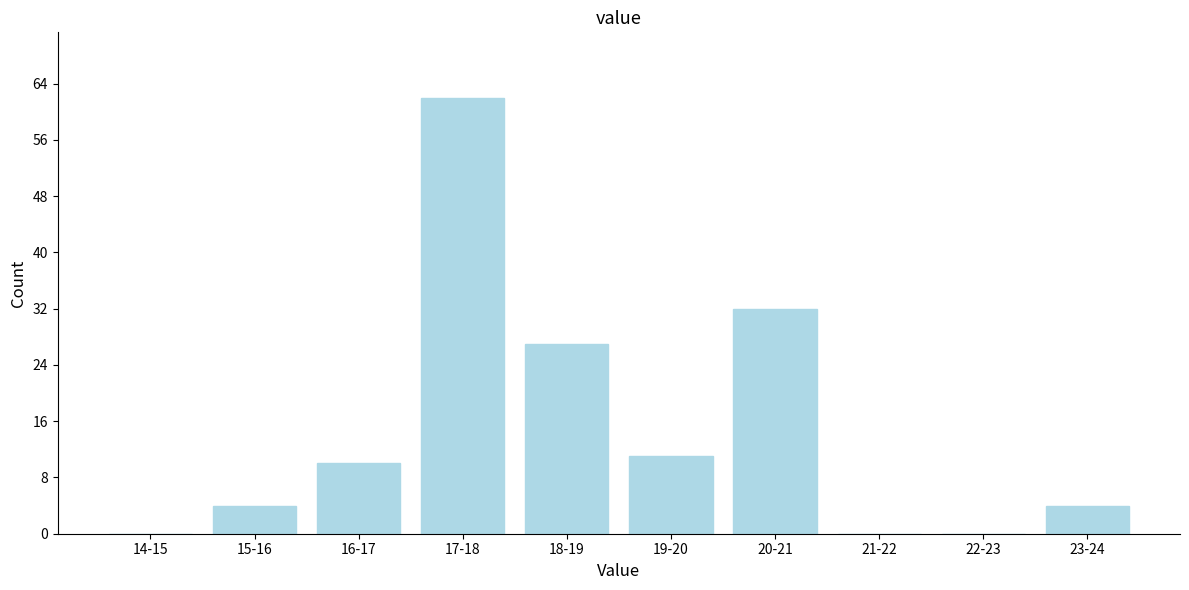

Reading right to left, extract all data points from this chart.

23-24=4	22-23=0	21-22=0	20-21=32	19-20=11	18-19=27	17-18=62	16-17=10	15-16=4	14-15=0